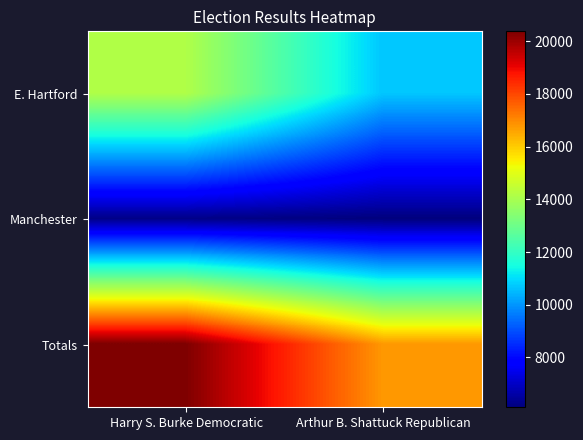

How many data points does each series have?

2